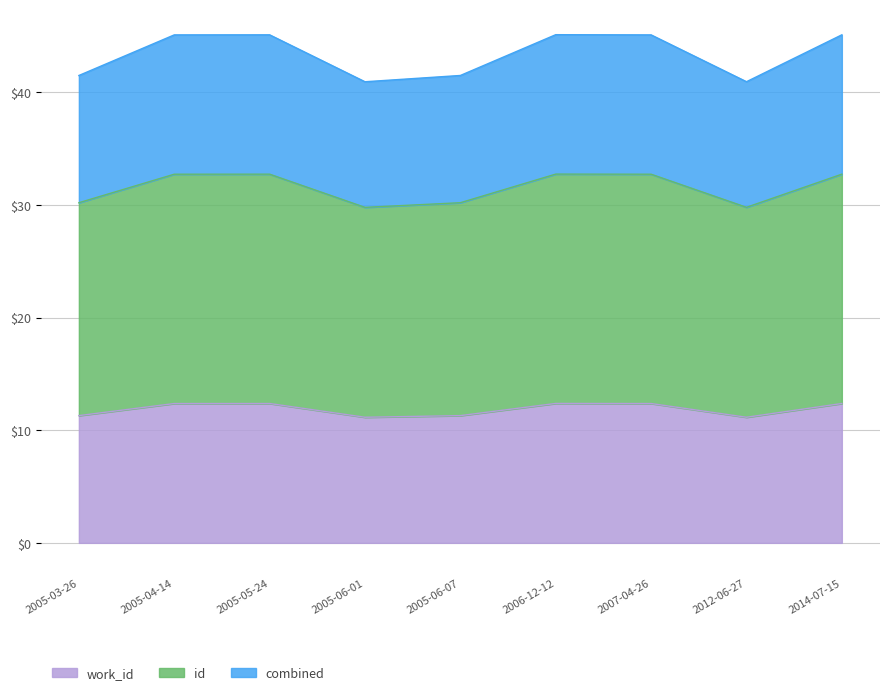

How many data points in id are above 32?

5